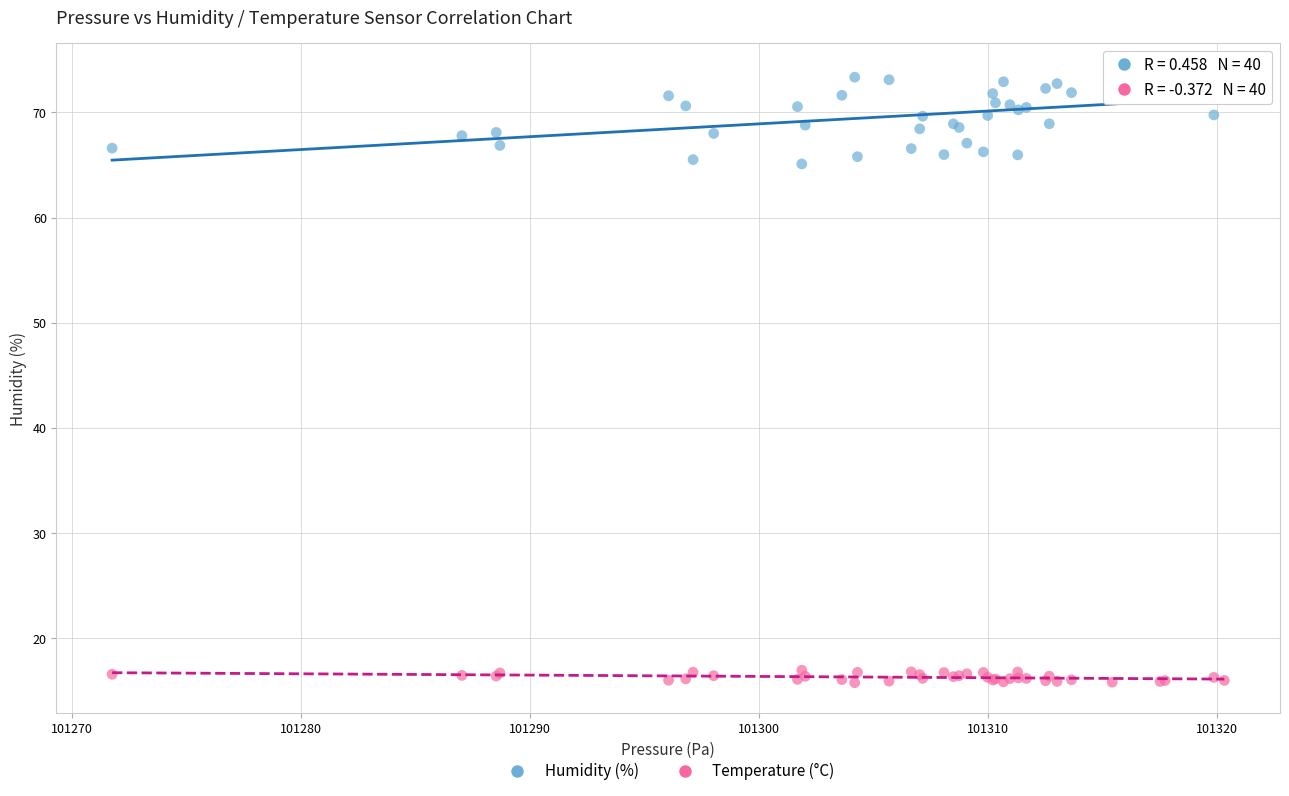

Which series has the widest spread of Y values?

Humidity (%)